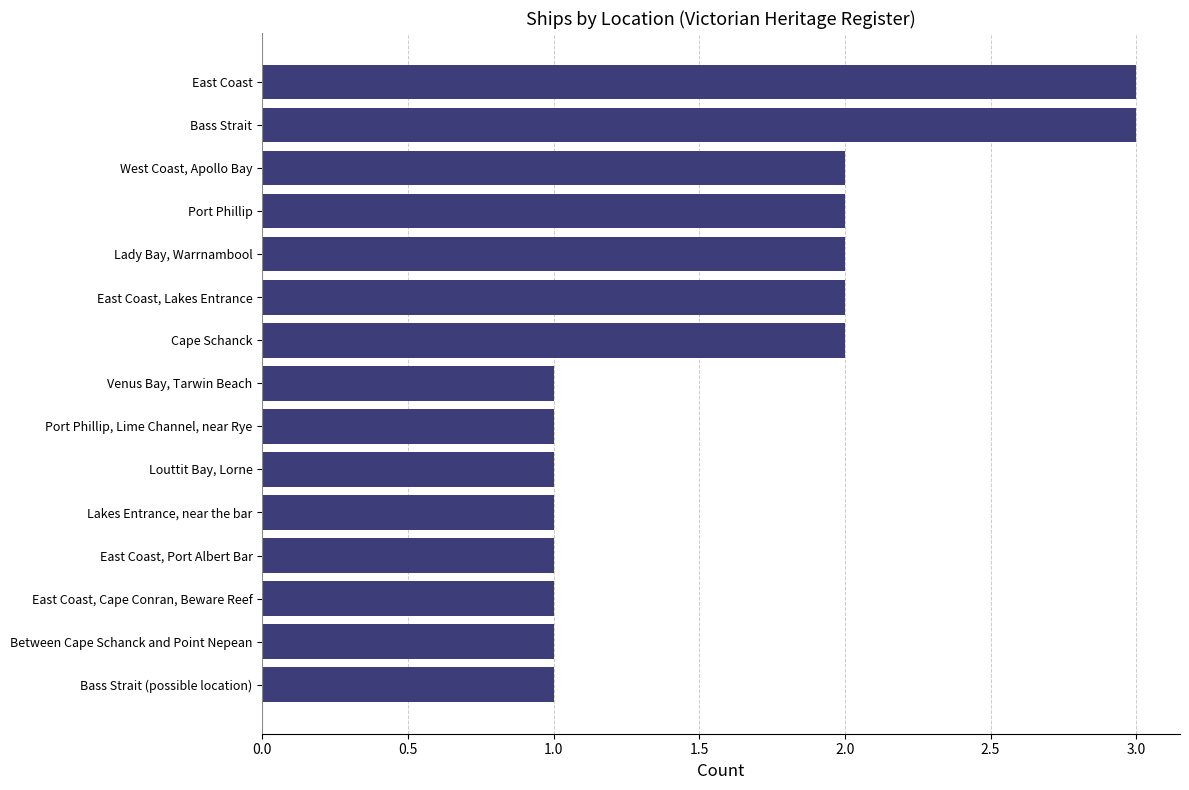

What is the greatest value displayed?

3